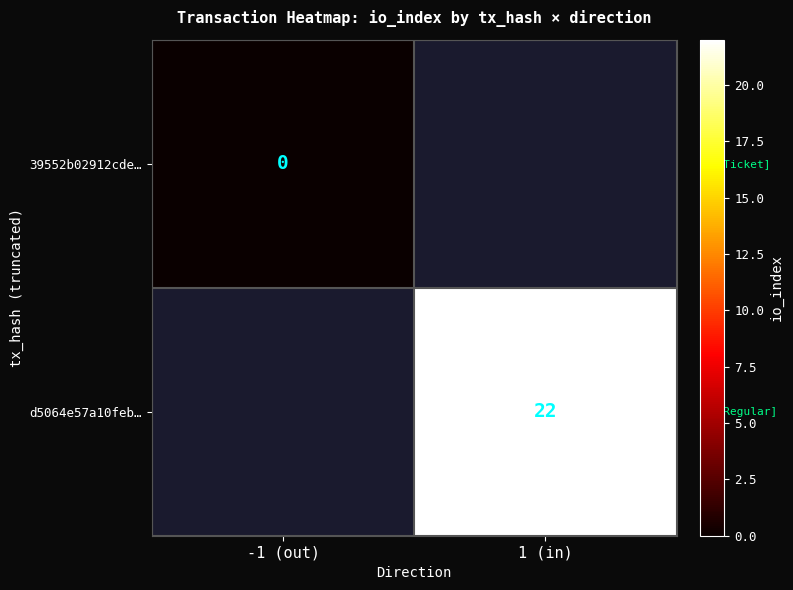

True or false: d5064e57a10feb… has a value of 22 at 1 (in).

True